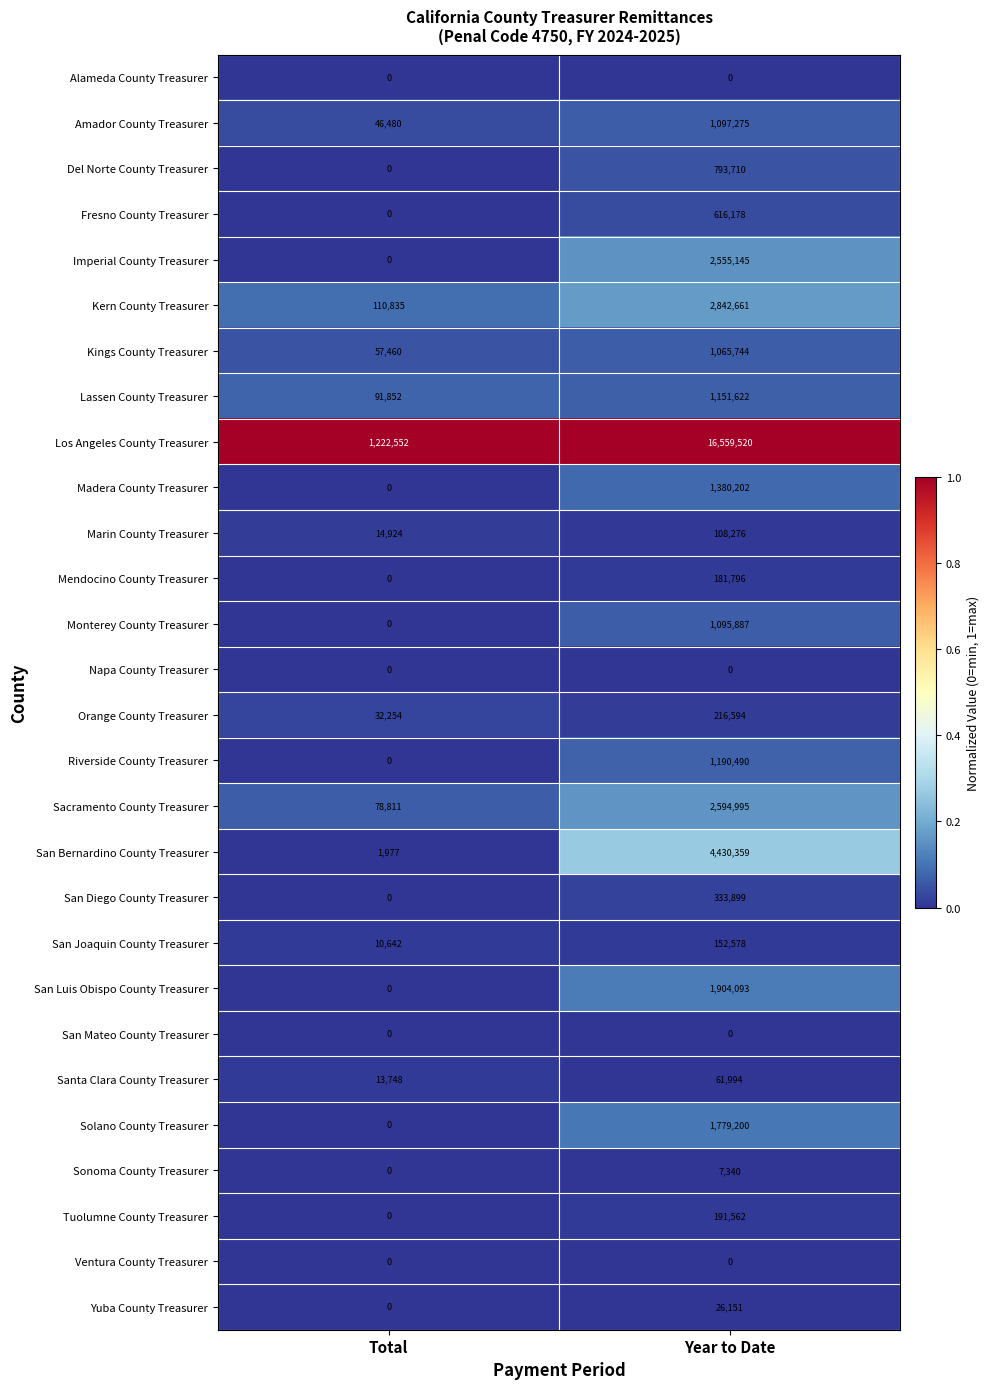

At which category does the chart reach its peak across all series?

Year to Date